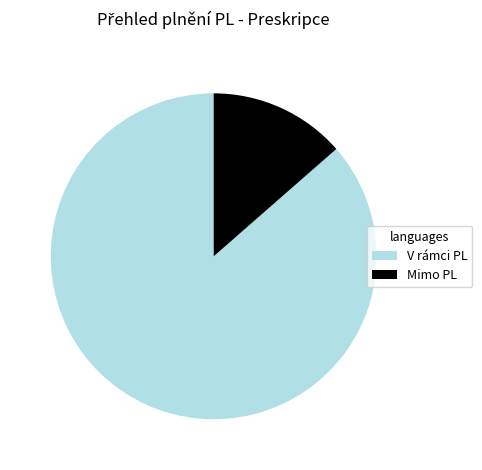

How many slices are in this pie chart?

2